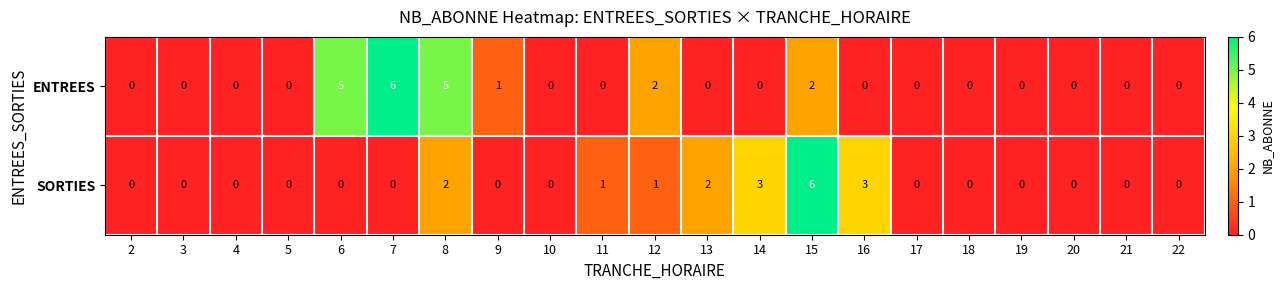

How many ENTREES values are between 0 and 1?

16